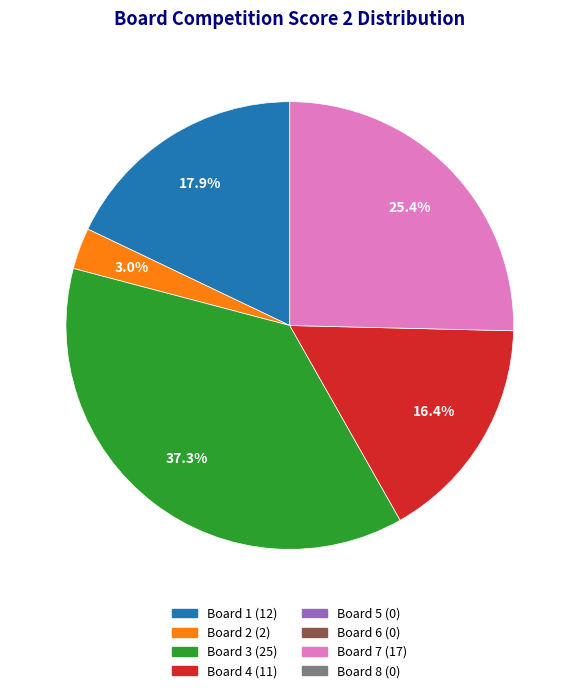

To the nearest percent, what is the average slice percentage?

20%